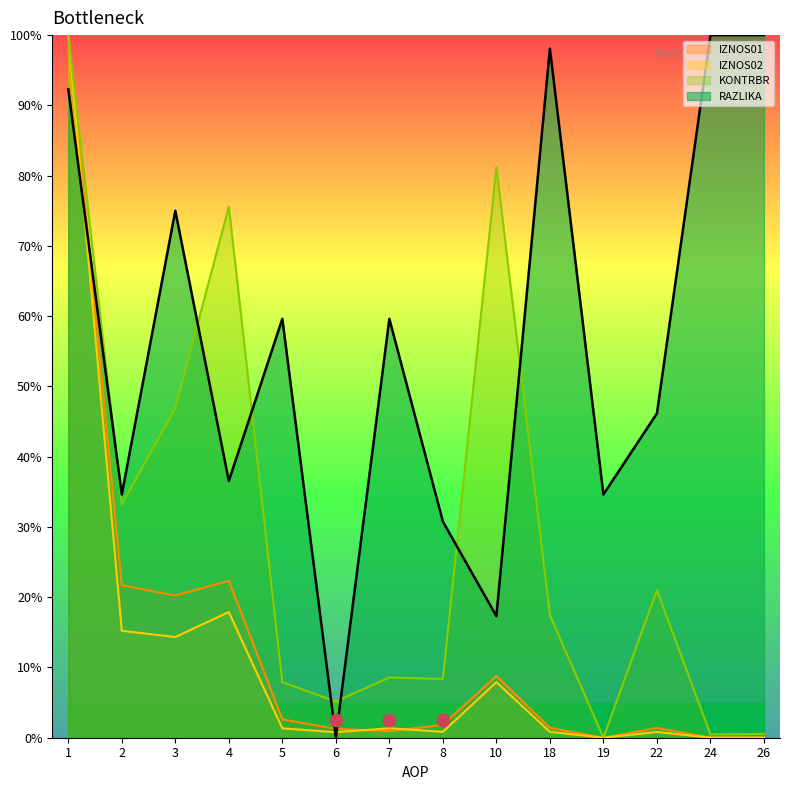

Which series contains the highest Y value?

IZNOS01